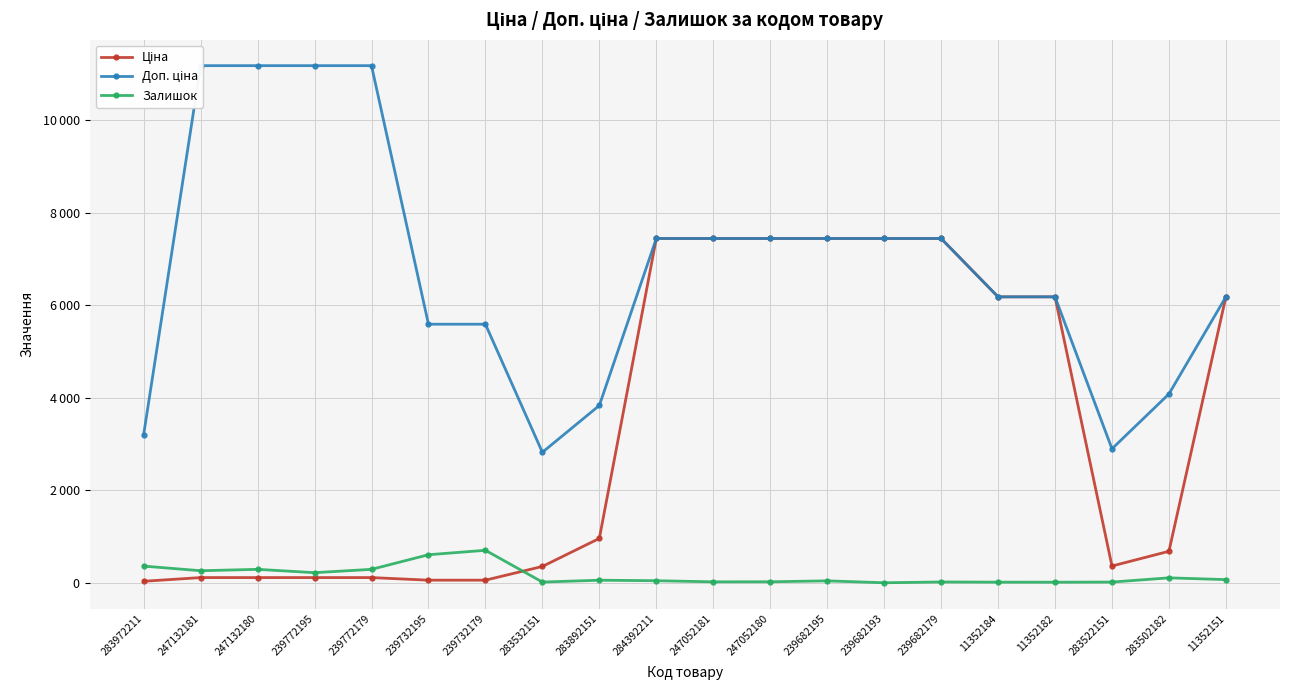

At how many categories does at least one series exceed 4385?

15